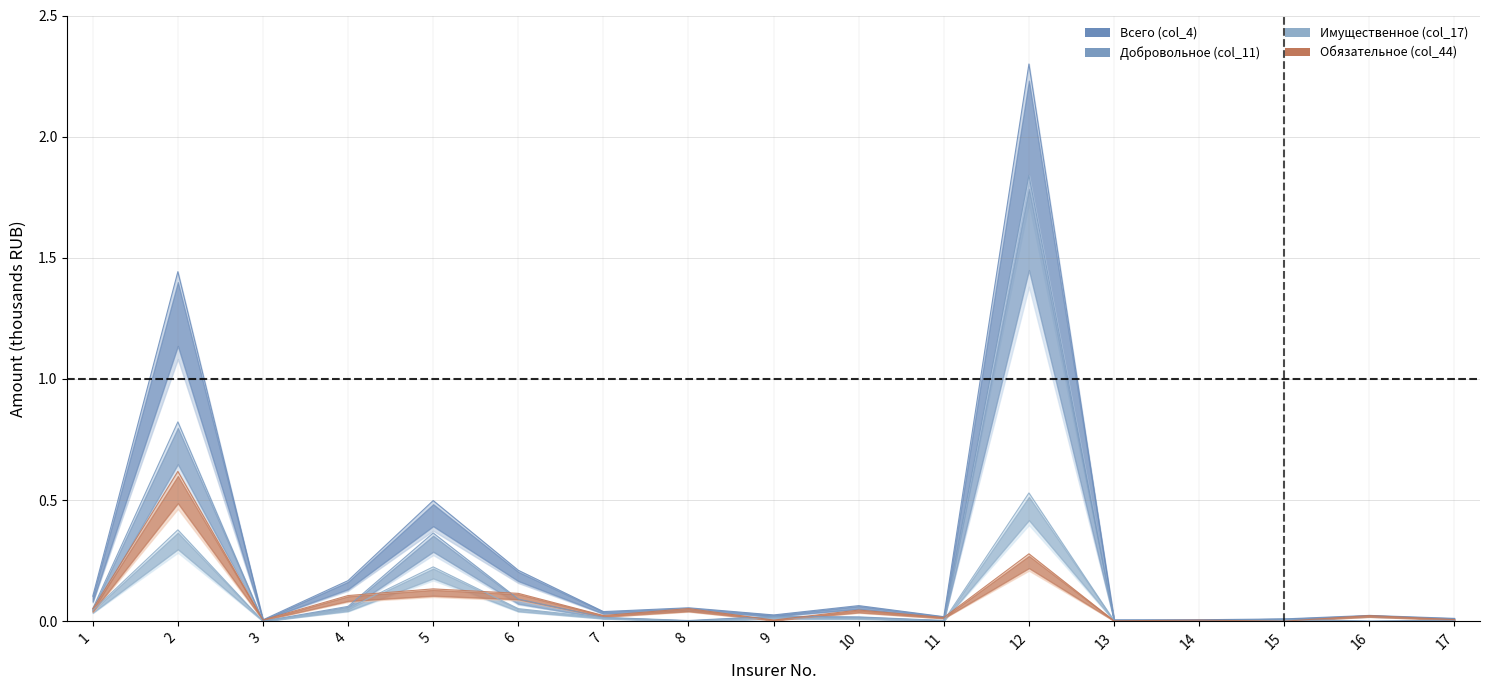

Where do Добровольное (col_11) and Обязательное (col_44) first cross each other?

2 and 3